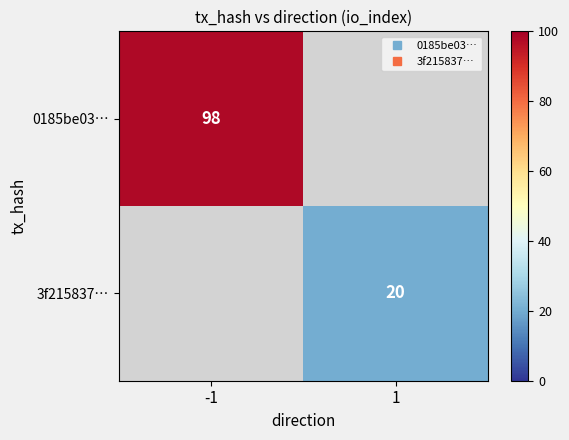

True or false: 3f215837… has a value of 31.2 at 1.

False